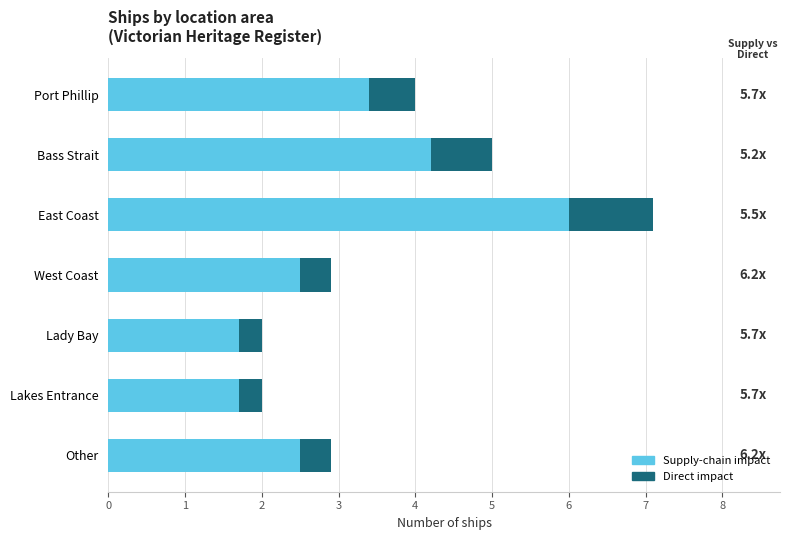

True or false: Supply-chain impact has a value of 2.6 at Bass Strait.

False